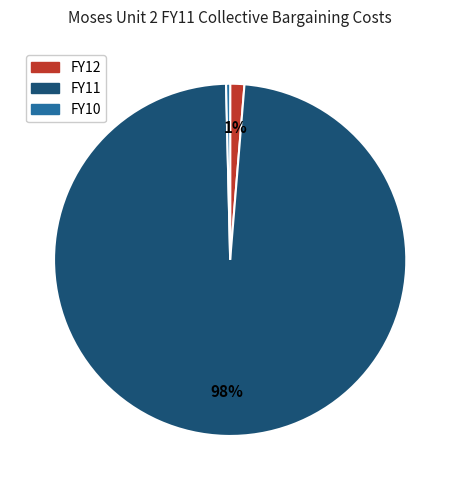

Which slice is the smallest?

FY10